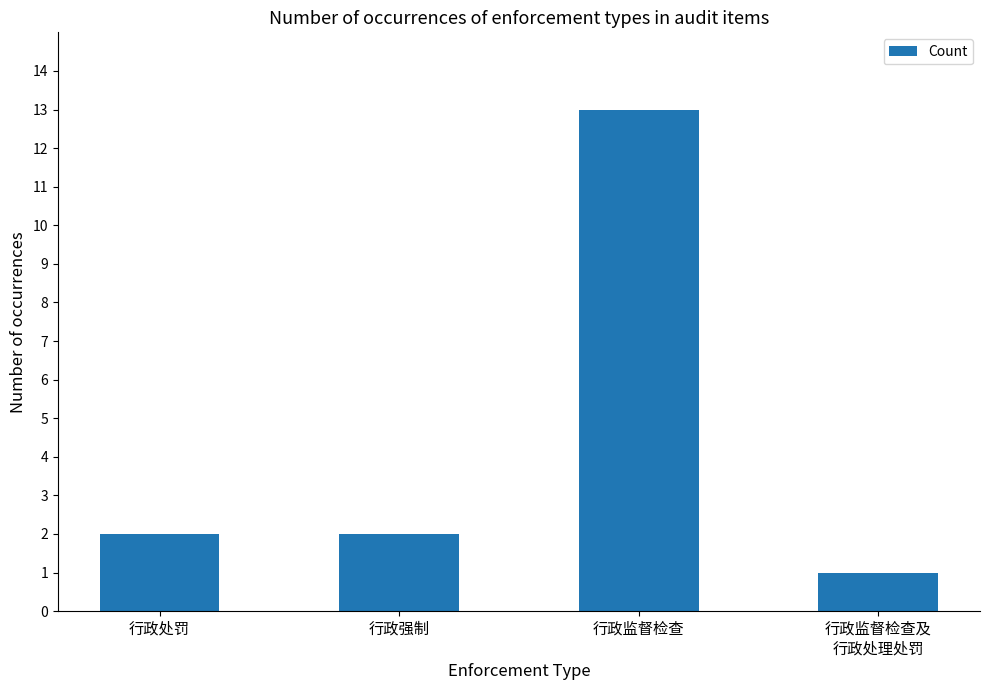

Read the value at 行政监督检查.

13